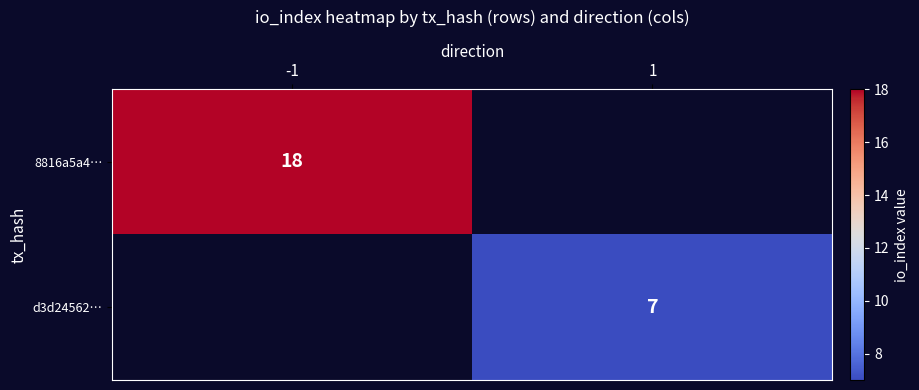

Which category has the lowest value across all series?

1